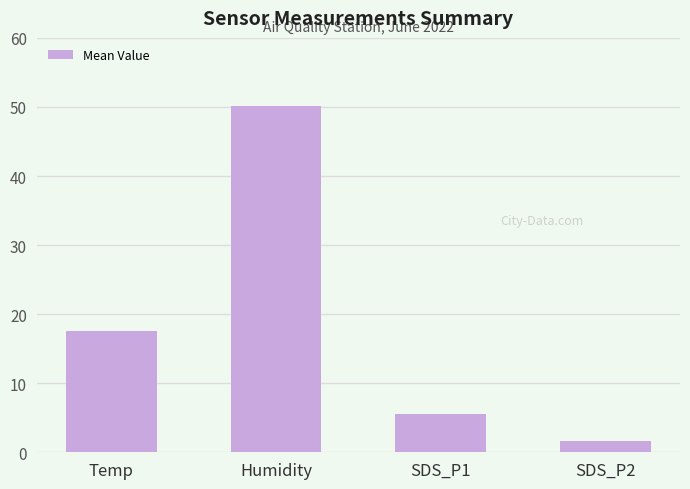

How many values exceed 17?

2